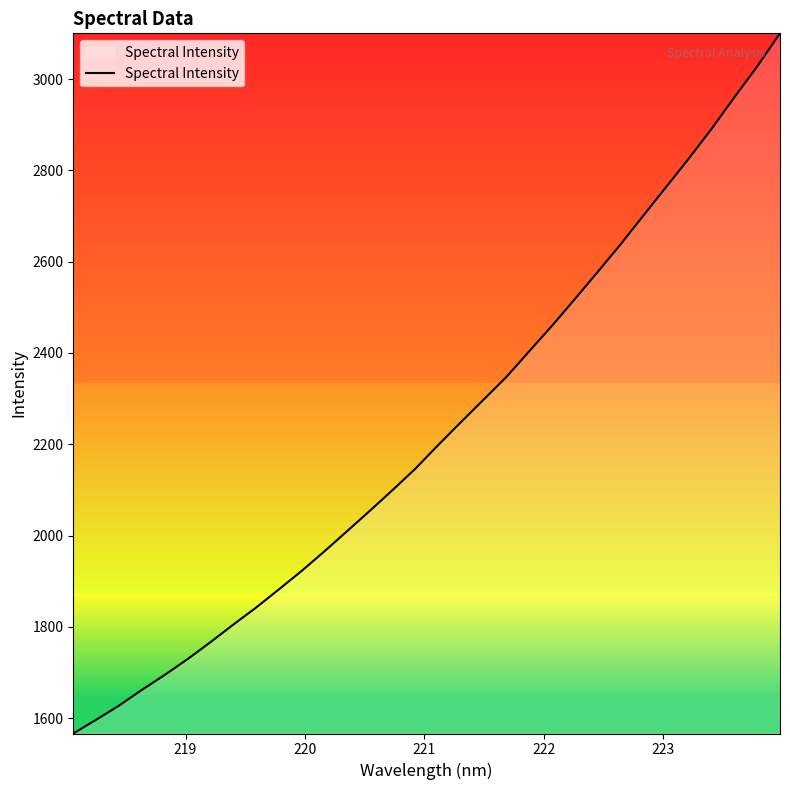

What is the average value?

2229.0